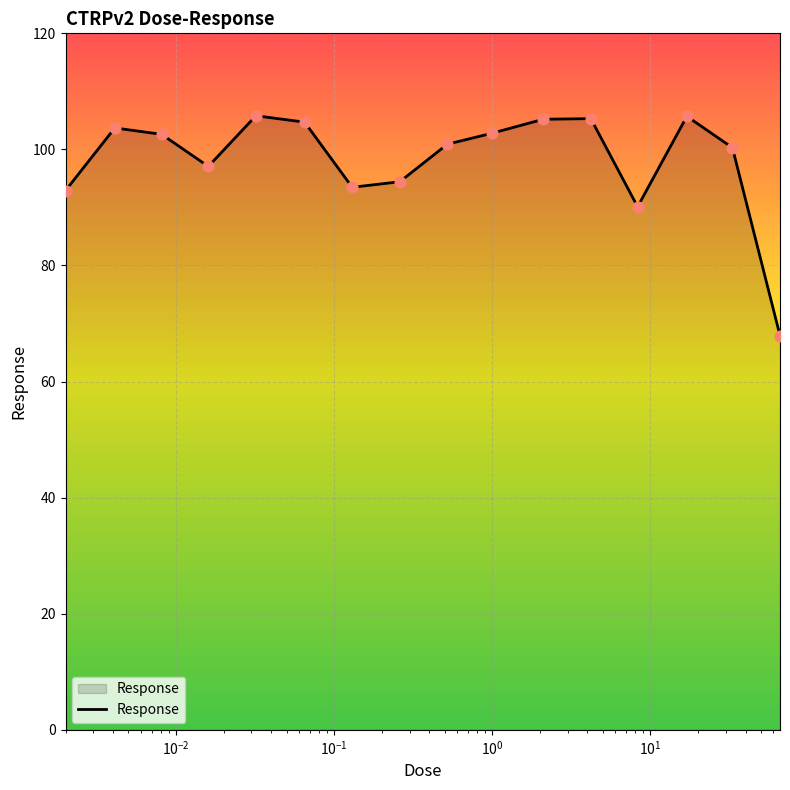

What is the minimum value shown in the chart?

67.9